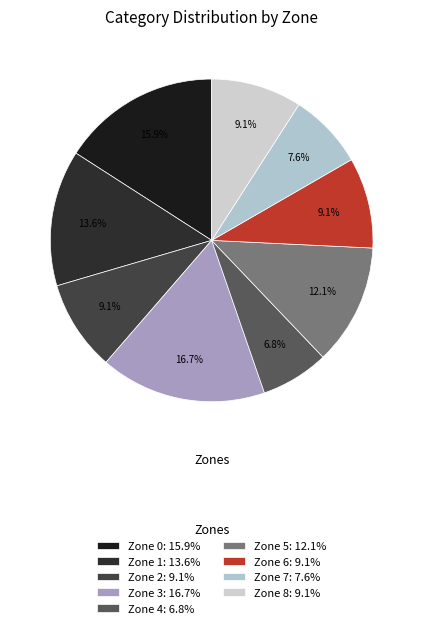

The Zone 0 slice represents 4% of the pie. True or false?

False